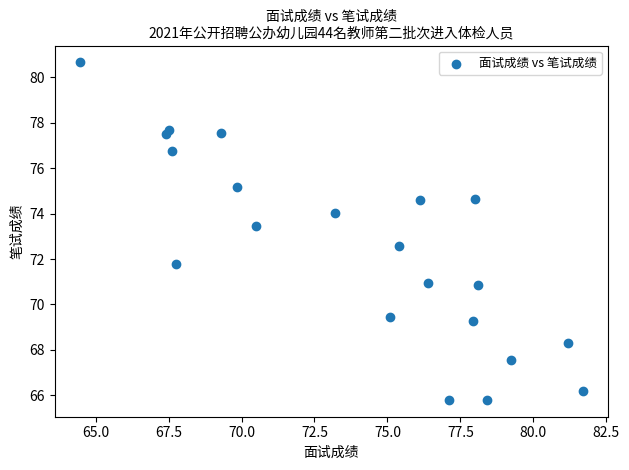

What is the range of X values (max minus min)?

17.2